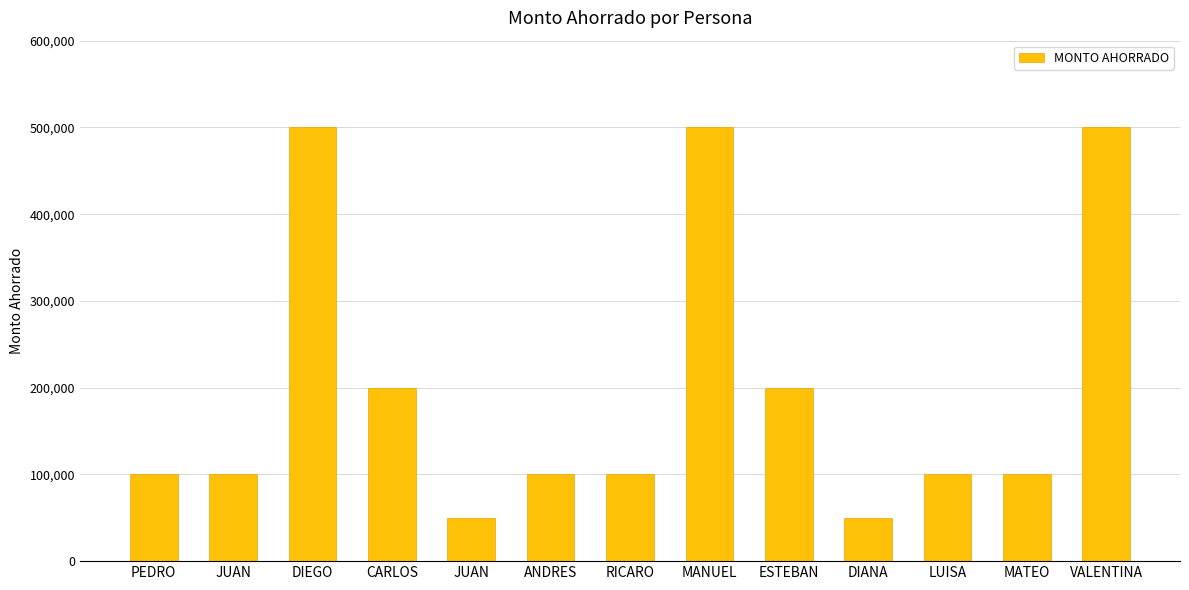

At which label is the value closest to 275000?

CARLOS